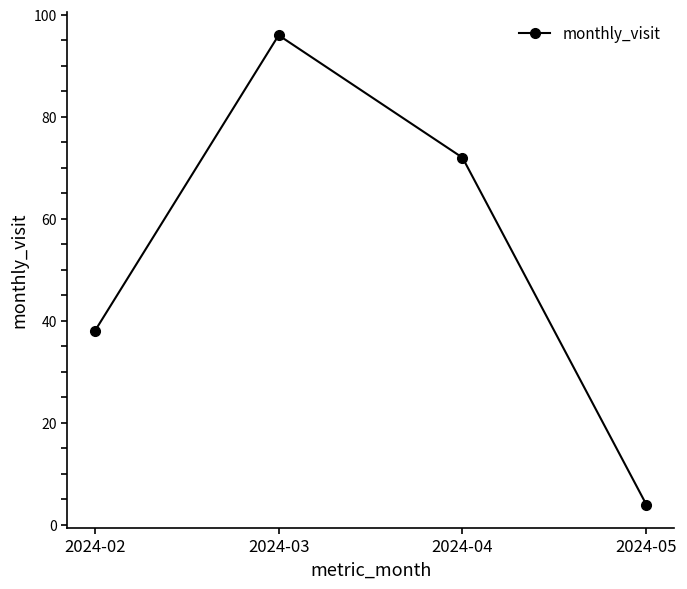

True or false: the data shows 72 at 2024-04.

True